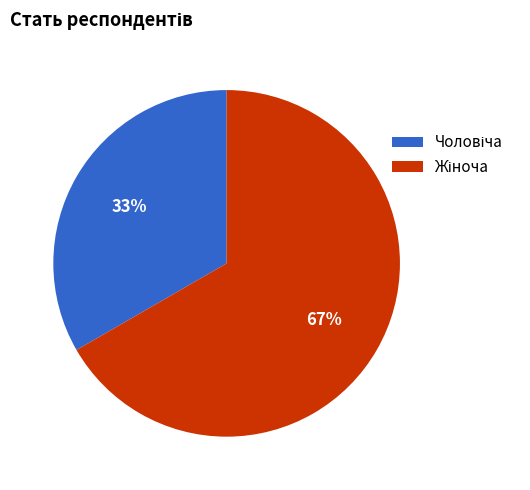

To the nearest percent, what is the average slice percentage?

50%